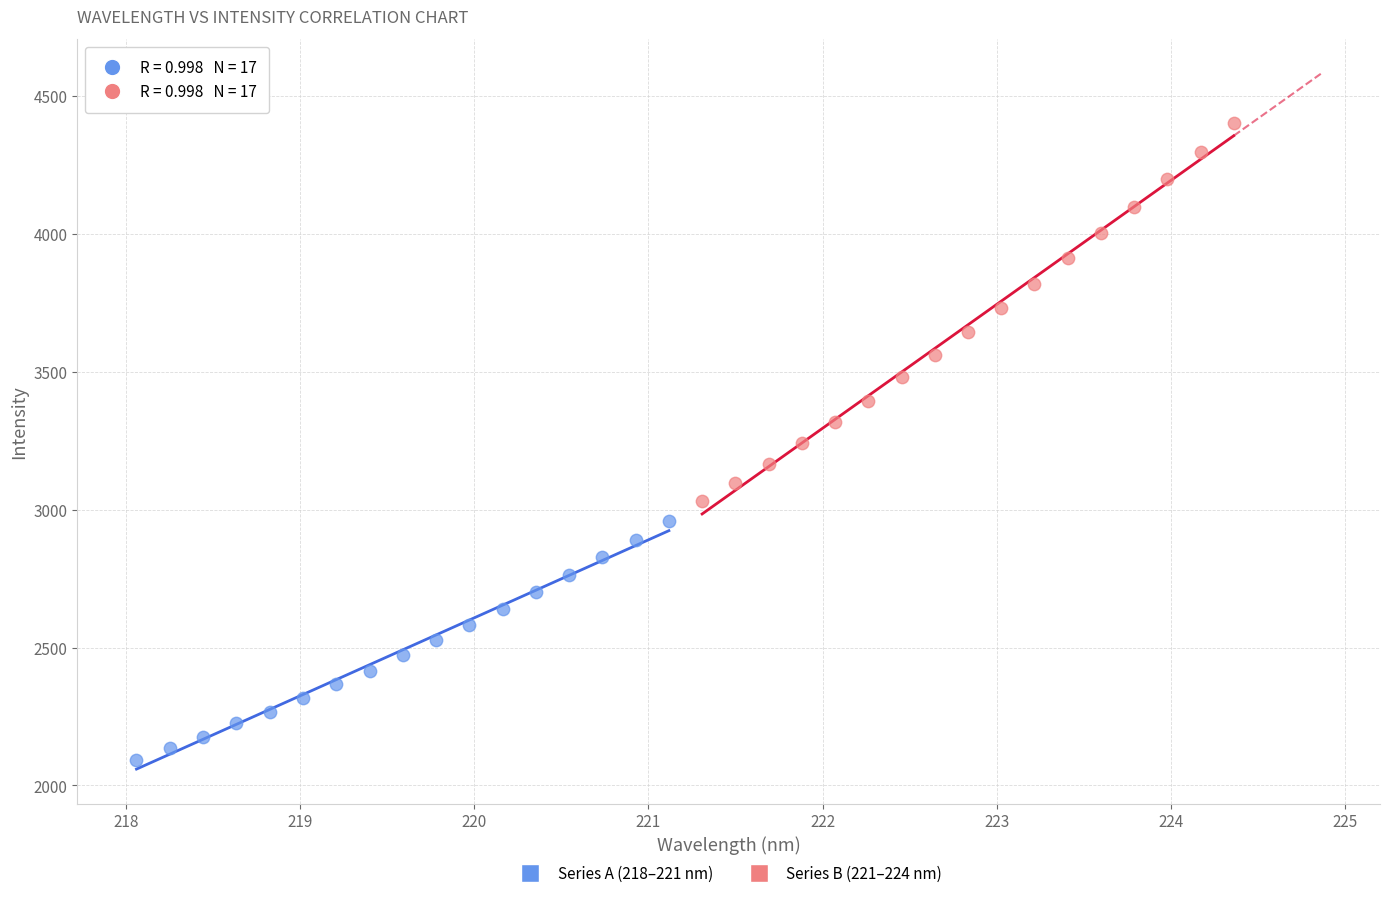

Which series reaches the minimum Y coordinate?

Series A (218–221 nm)